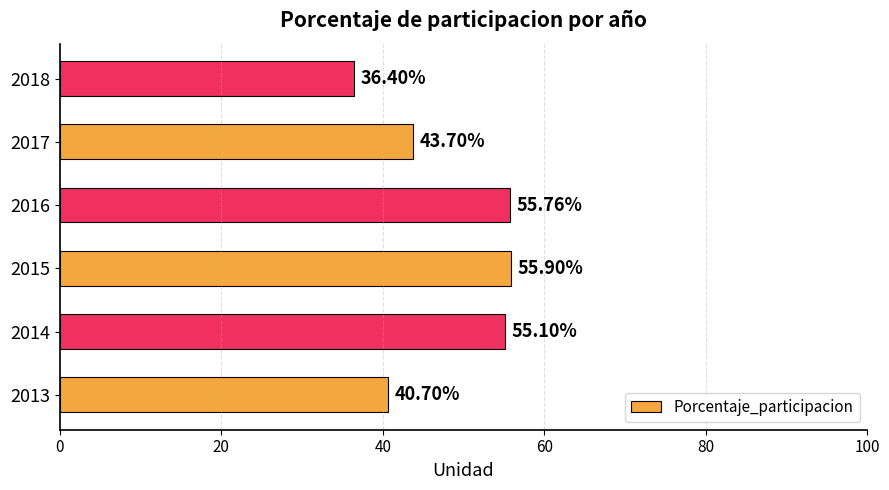

What is the sum of all values?

287.6